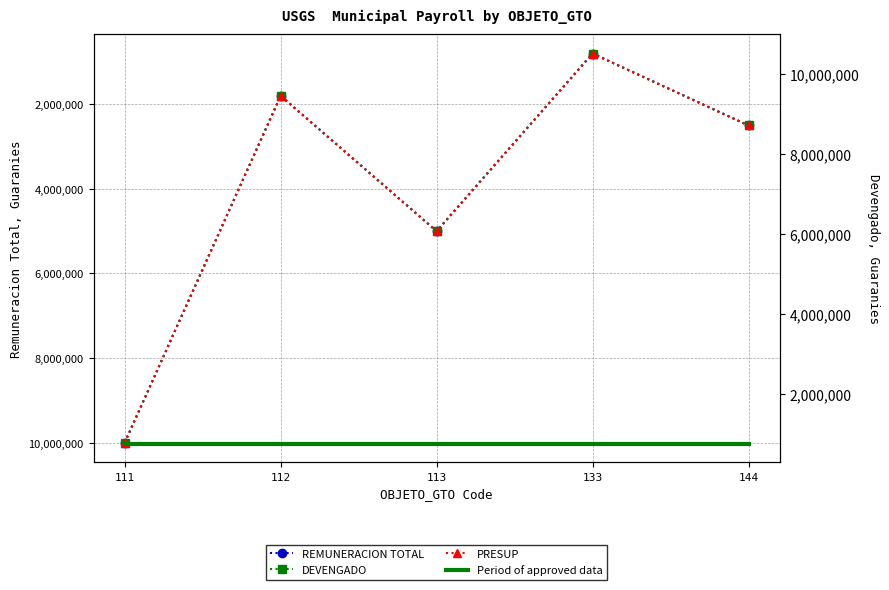

At which category does the chart reach its peak across all series?

111